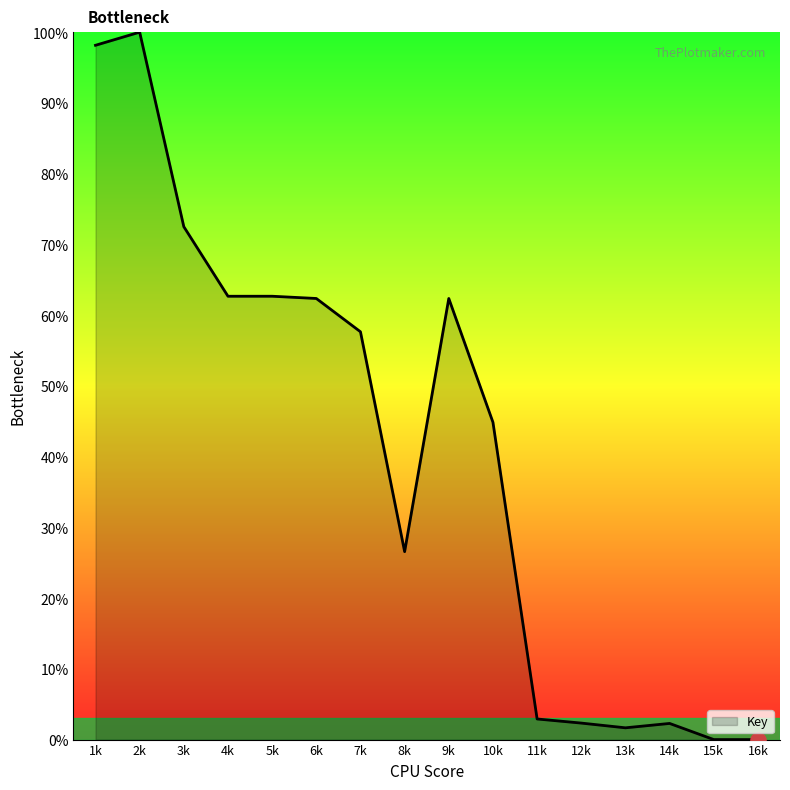

Approximately how many times larger is the value at 7k compared to 10k?

1.3